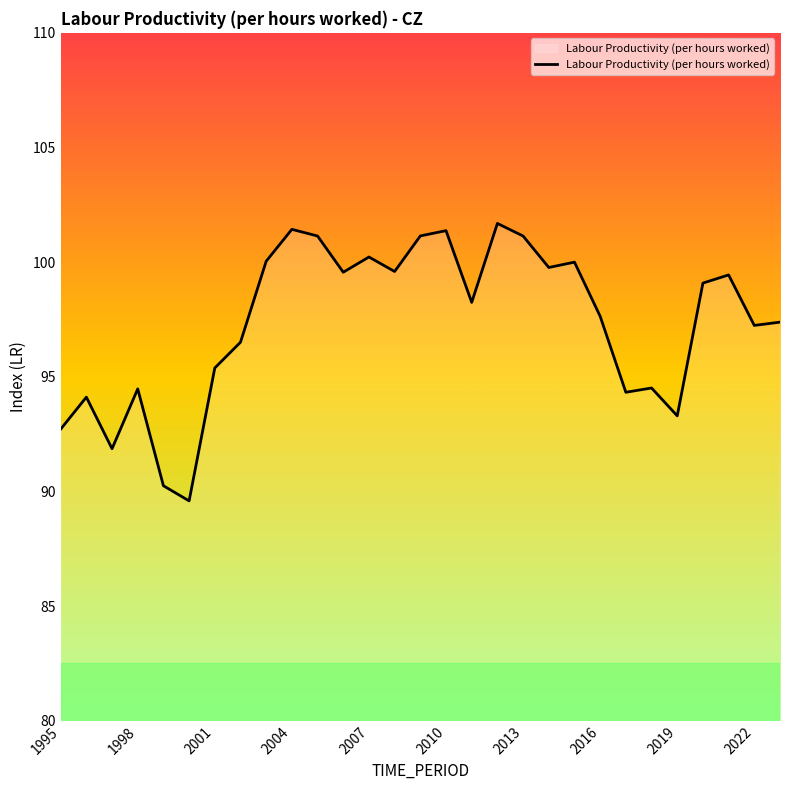

What is the difference between the maximum and minimum values?

12.1